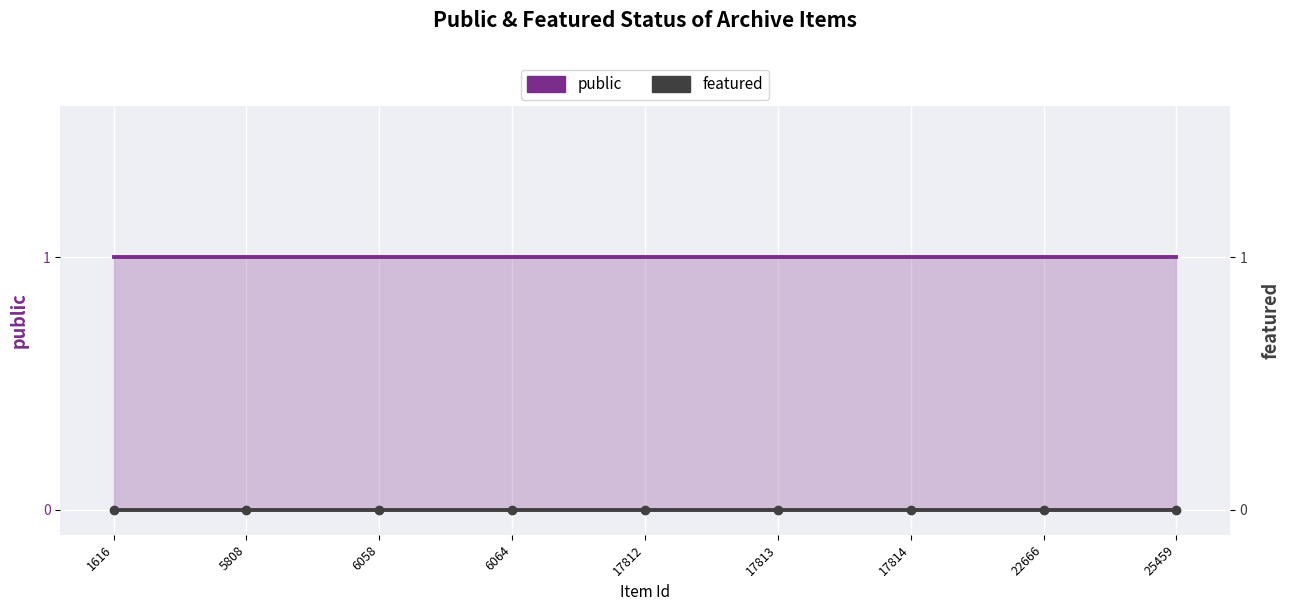

List the series in order of their overall mean, highest first.

public, featured